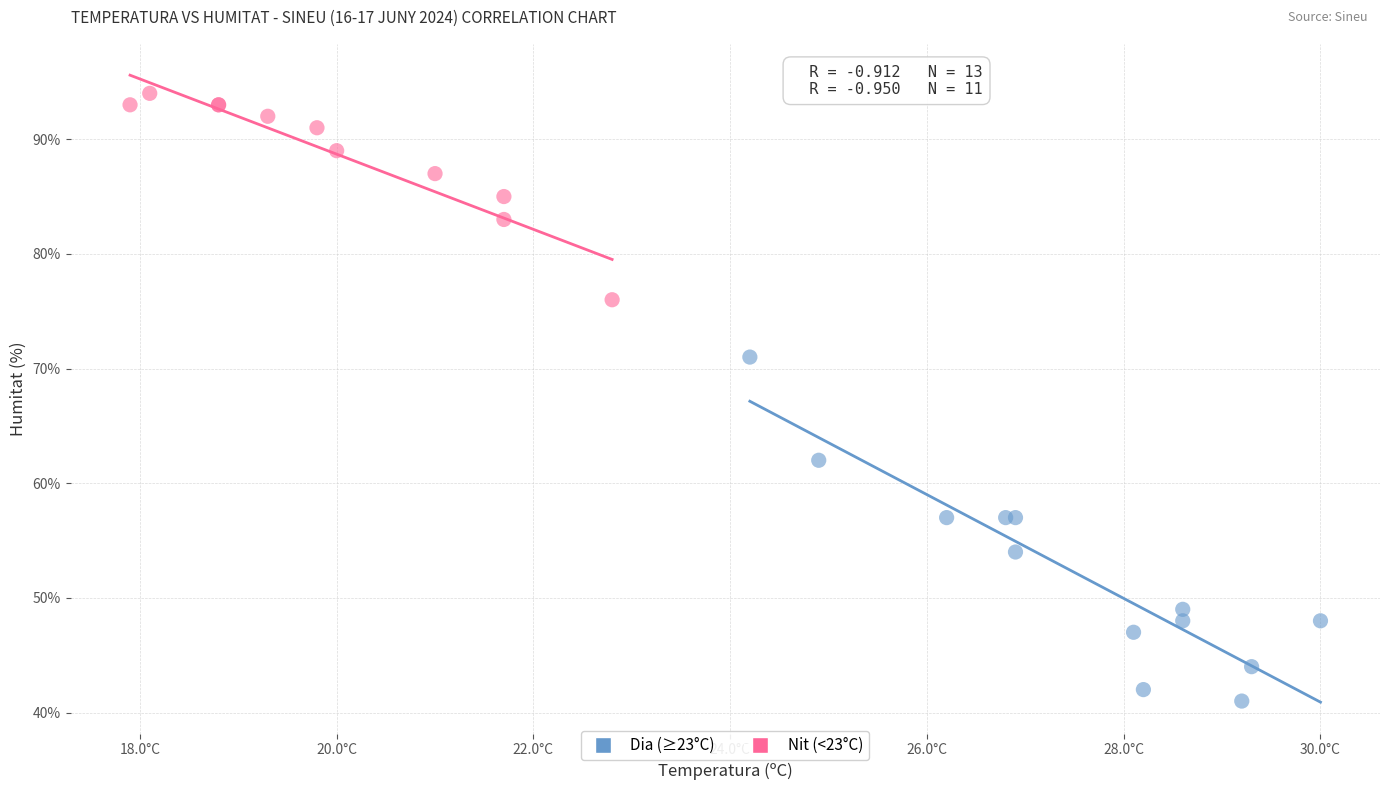

What are all the series names shown in the legend?

Dia (≥23°C), Nit (<23°C)